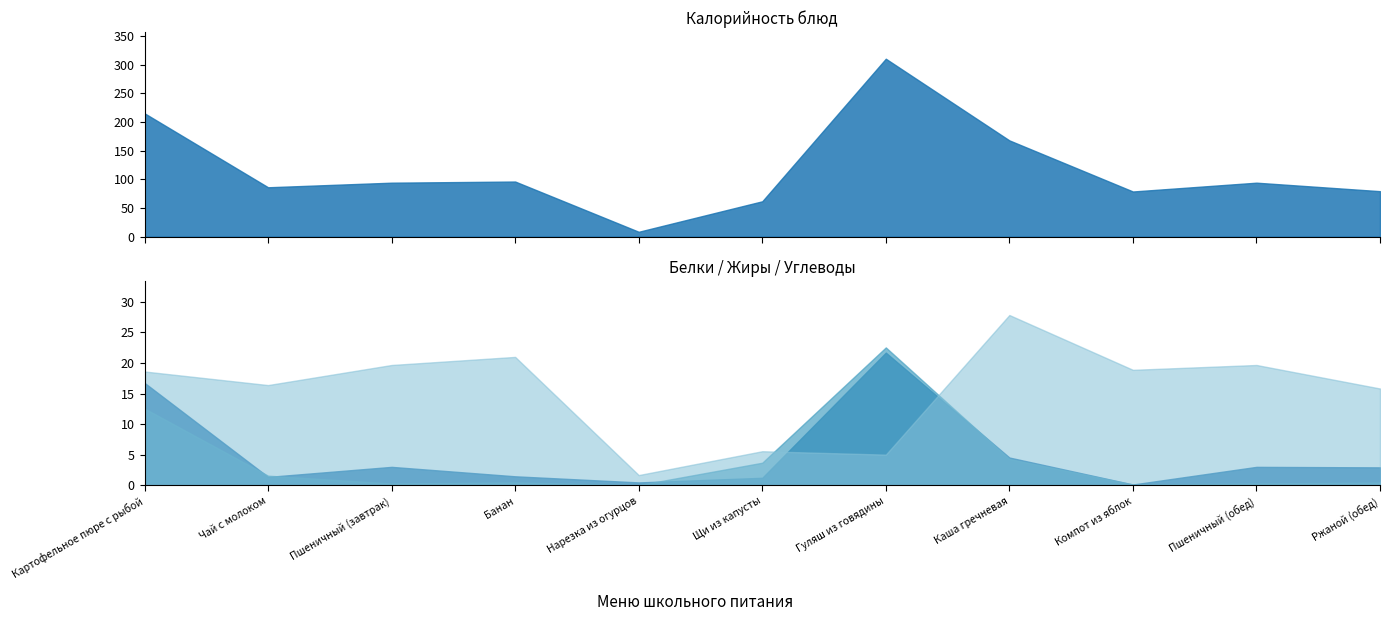

What is the average value of the Белки series?

5.2